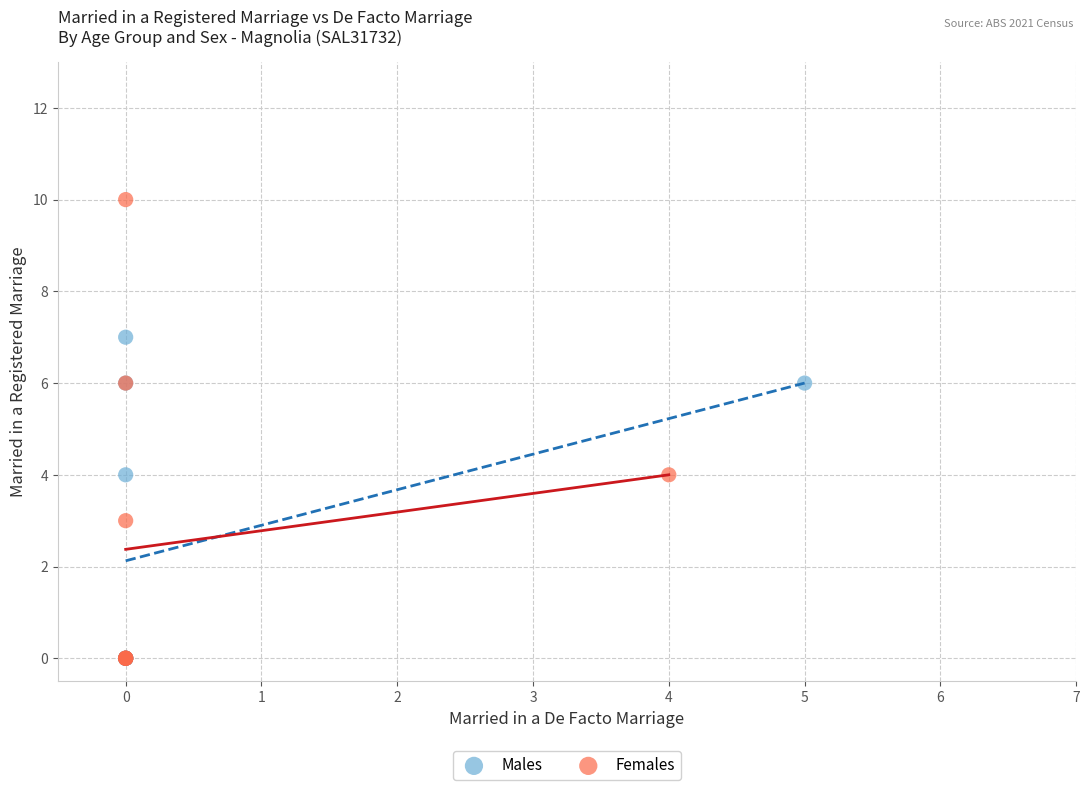

Which series reaches the maximum Y coordinate?

Females